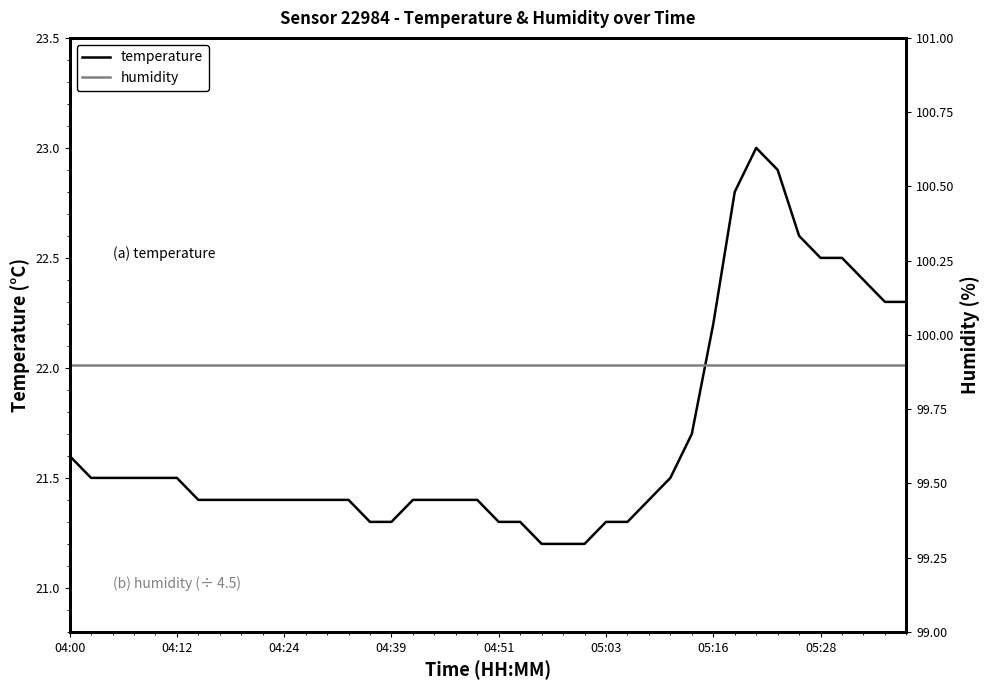

What is the value of the temperature point at the 8th from the left?

21.4